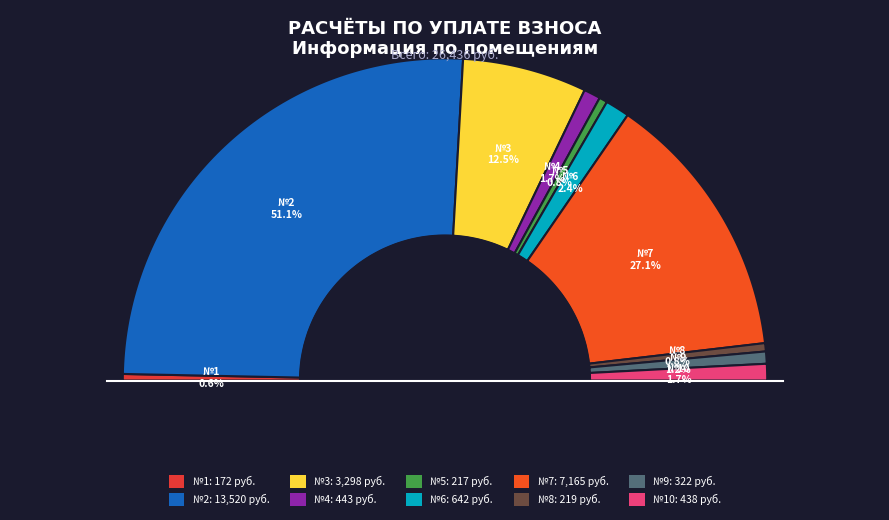

What percentage is the 1 slice, to the nearest percent?

1%